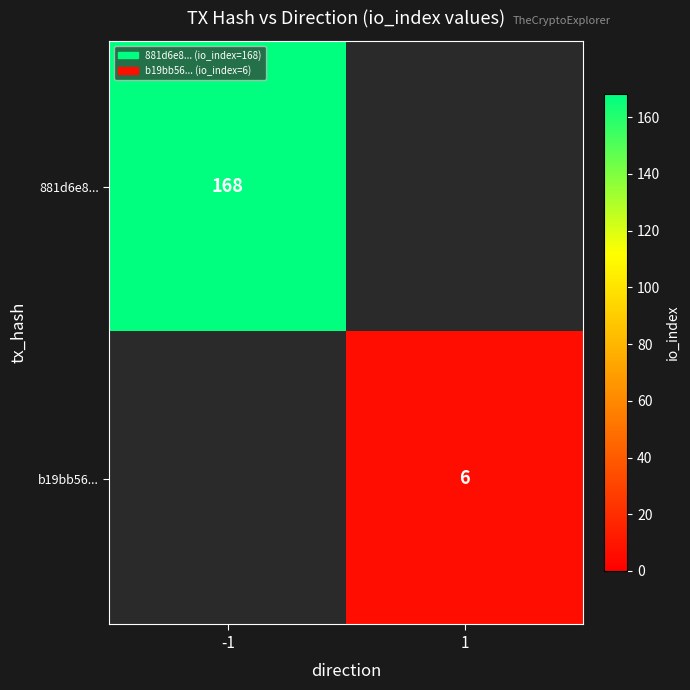

Between -1 and 1, which is larger?

-1